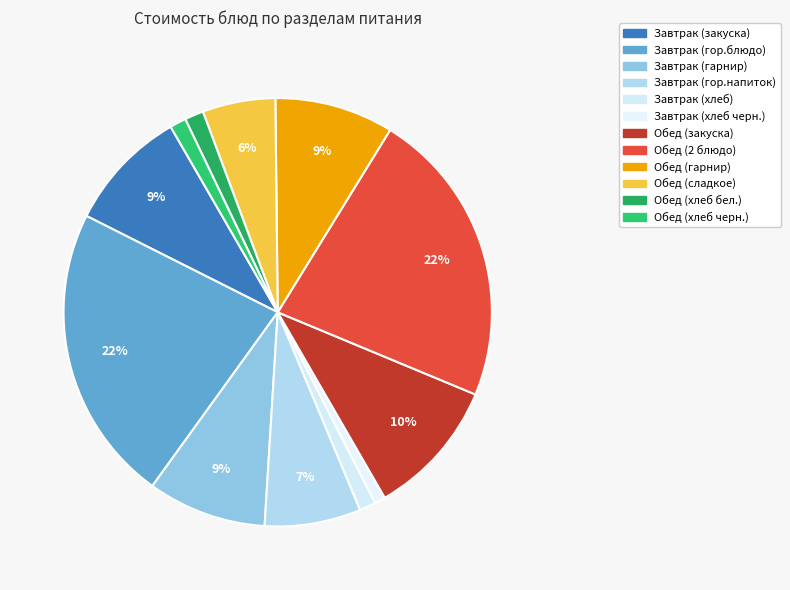

What is the smallest slice in the pie chart?

Завтрак (хлеб черн.)